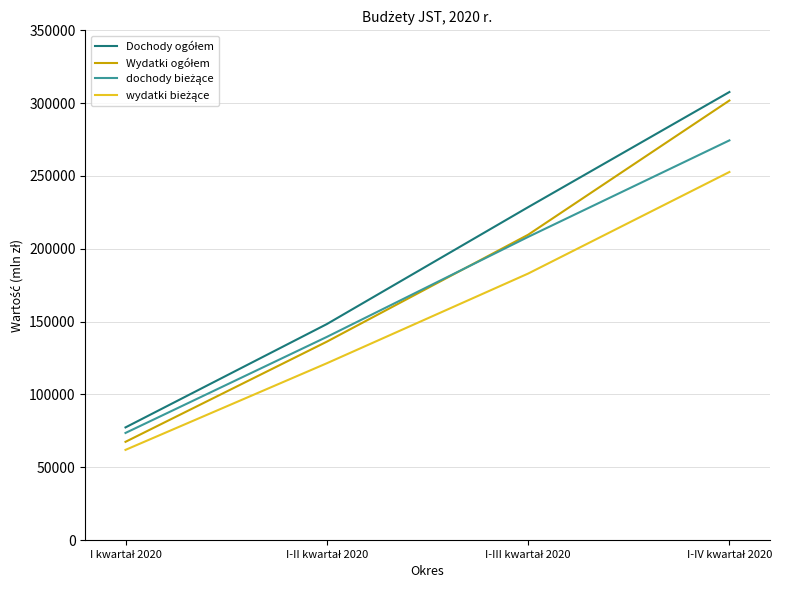

What is the maximum value shown in the chart?

307653